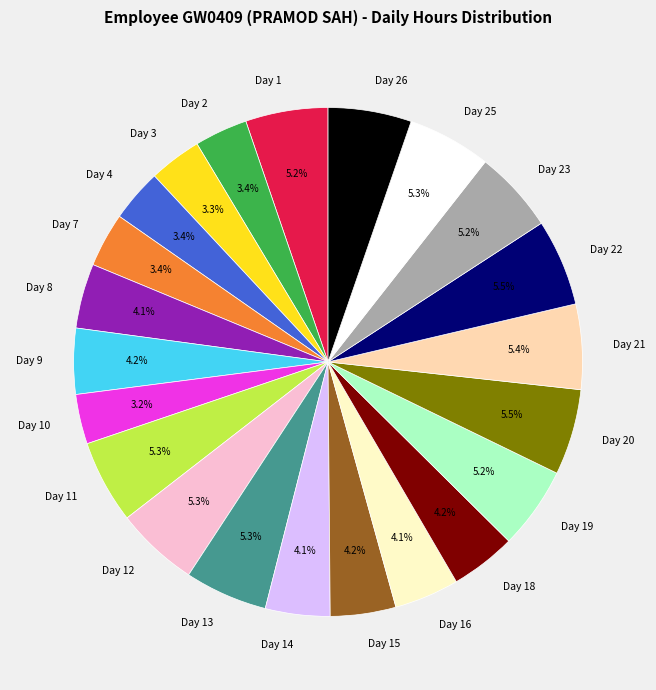

To the nearest percent, what portion does Day 7 represent?

3%